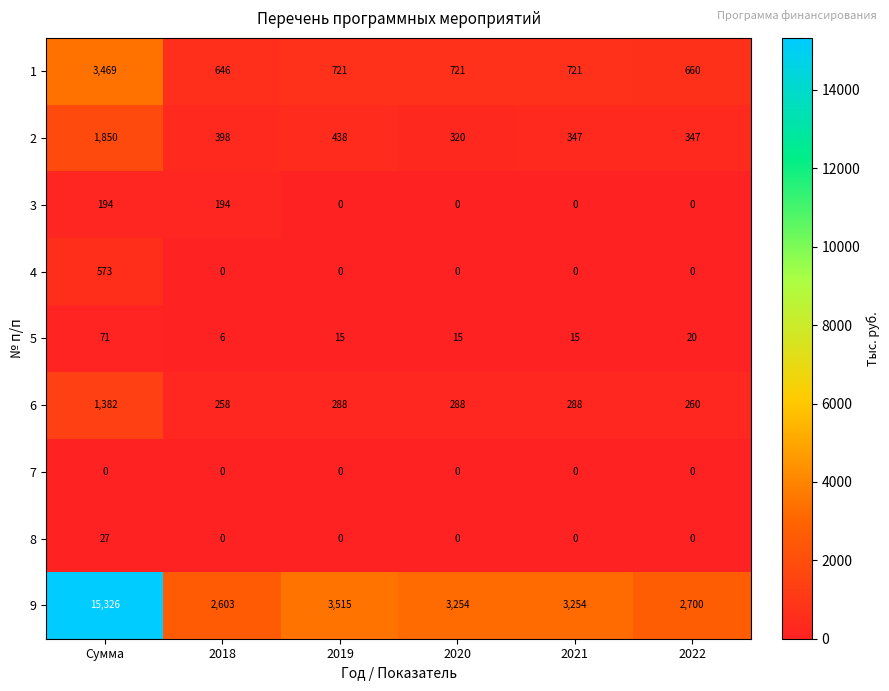

What is the spread (max minus min) of values at 2018?

2603